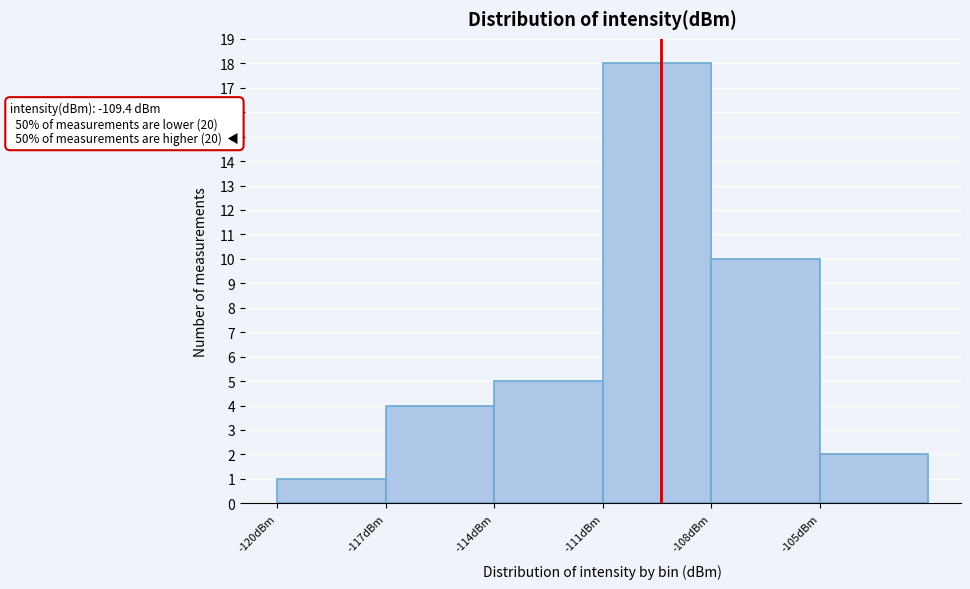

Over which range of the x-axis is the bar tallest?

-111 to -108